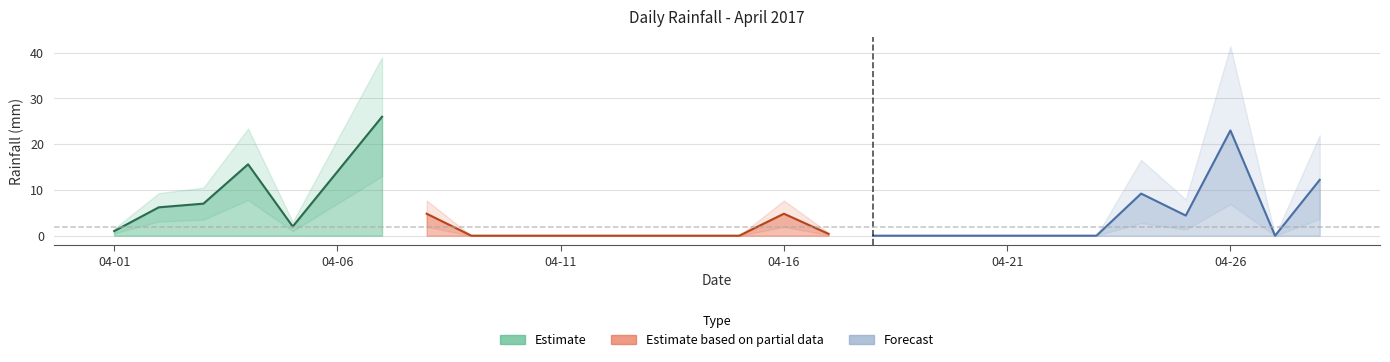

How many positive values are there?

14